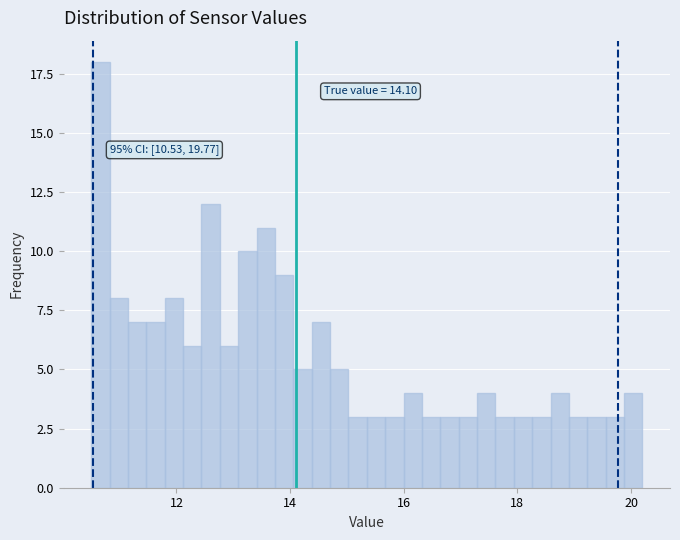

Read against the x-axis, roughly where is the centre of the tallest bar?

10.6